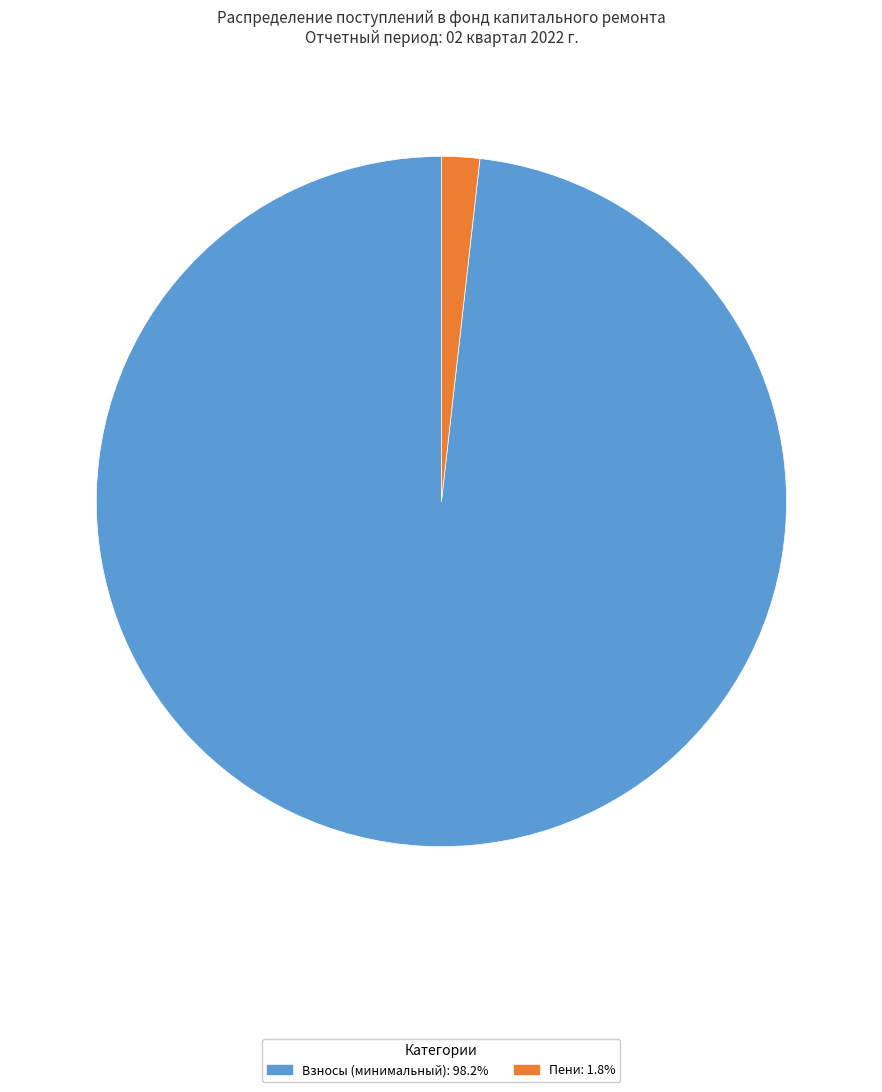

Is there a majority slice in this chart?

Yes